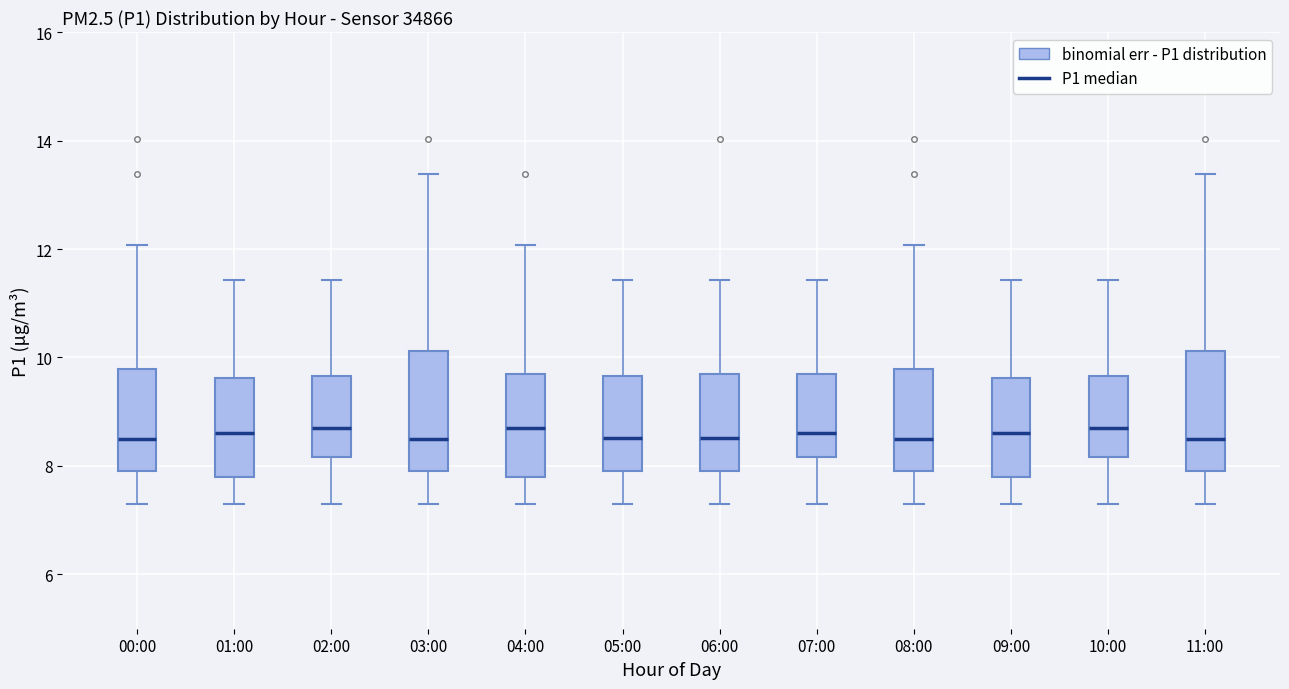

Where is the upper edge of the box for 02:00 on the y-axis? The values are not printed on the chart, so give them approximately, as read against the axis.

9.6